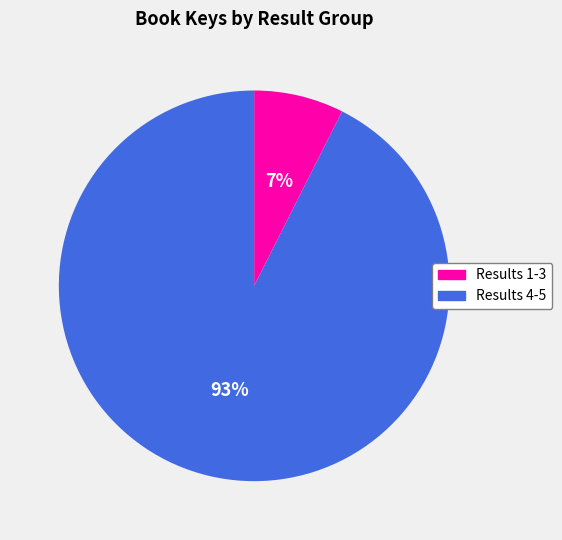

To the nearest percent, what percentage of the pie is Results 4-5?

93%